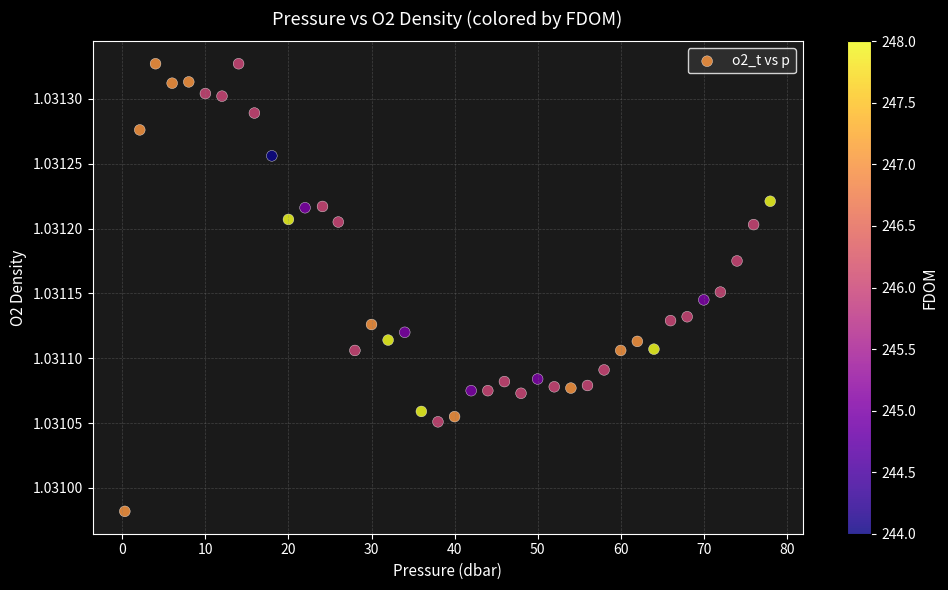

What is the range of X values (max minus min)?

77.7